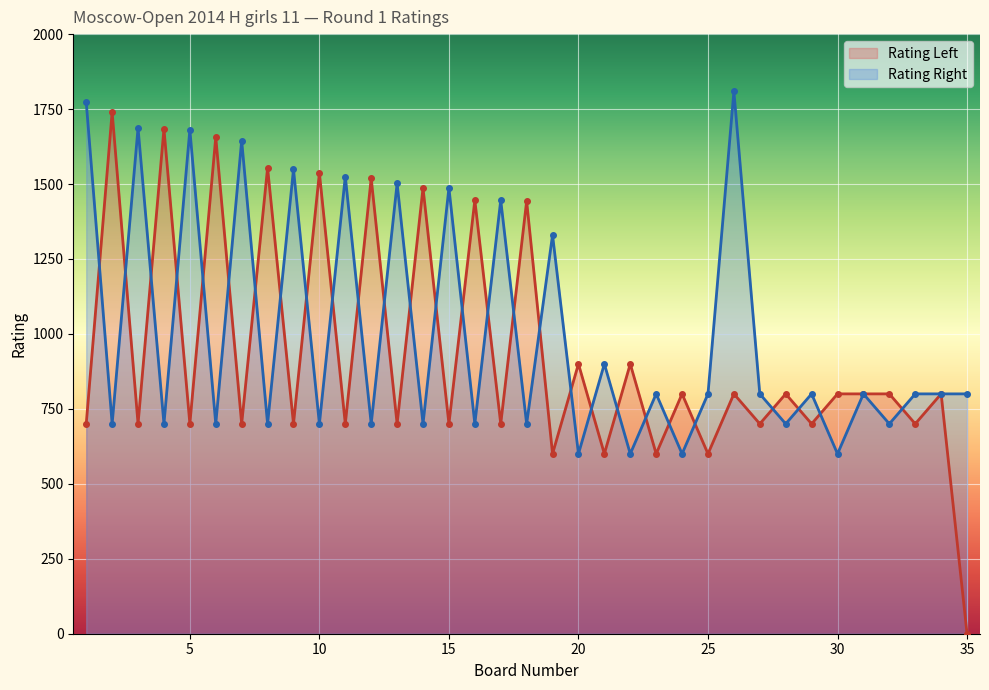

What is the maximum value for Rating Left?

1740